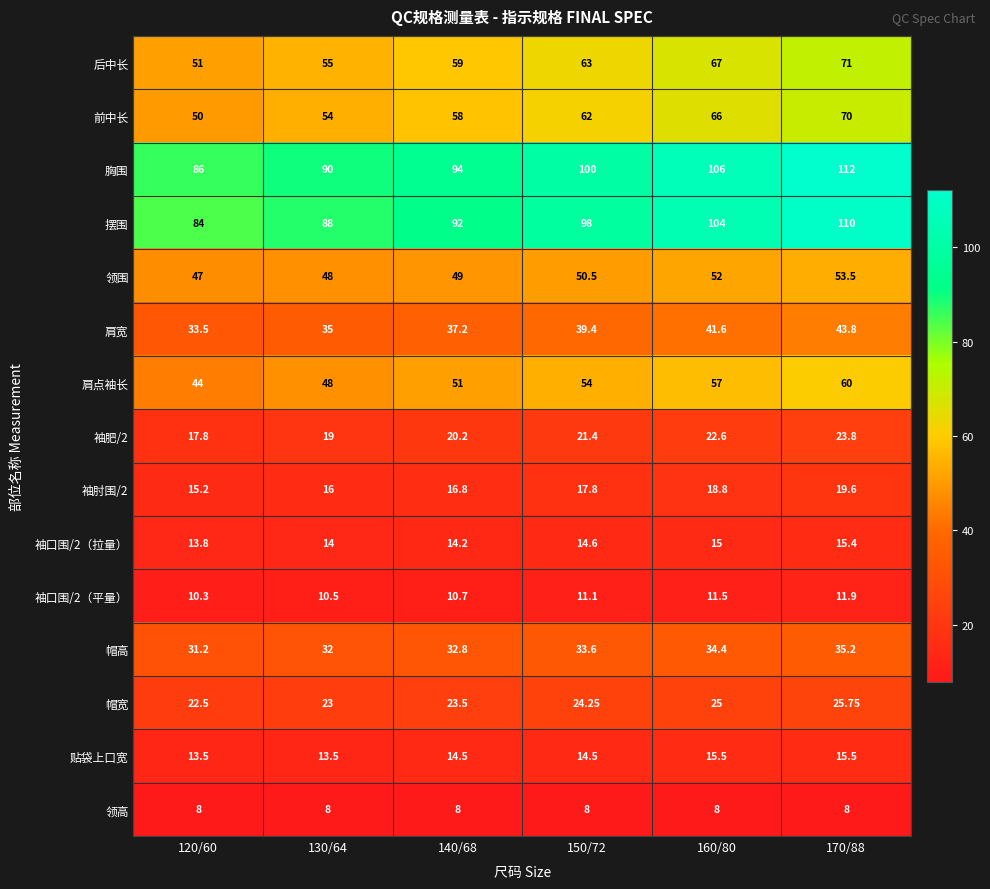

How many data points does each series have?

6